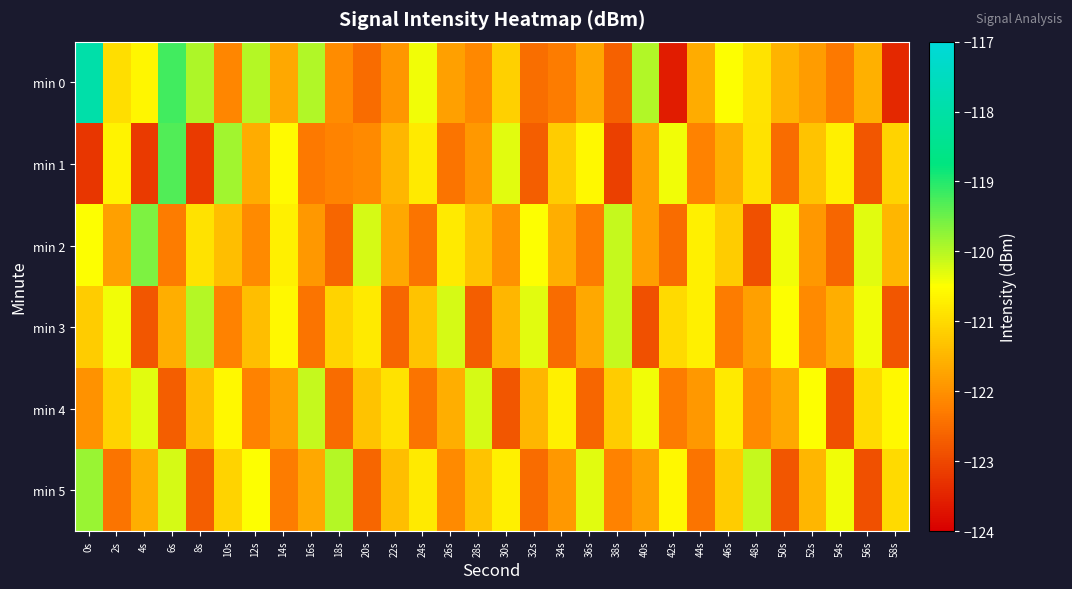

Reading left to right, list all the values displayed in this chart.

min 0: 0s=-117.9	2s=-120.9	4s=-120.6	6s=-119.2	8s=-119.9	10s=-122.1	12s=-120.0	14s=-121.7	16s=-120.0	18s=-122.1	20s=-122.5	22s=-121.9	24s=-120.4	26s=-121.8	28s=-122.1	30s=-121.2	32s=-122.5	34s=-122.3	36s=-121.7	38s=-122.6	40s=-120.0	42s=-123.6	44s=-121.6	46s=-120.5	48s=-120.9	50s=-121.5	52s=-121.8	54s=-122.3	56s=-121.6	58s=-123.4
min 1: 0s=-123.3	2s=-120.7	4s=-123.2	6s=-119.3	8s=-123.2	10s=-119.9	12s=-121.6	14s=-120.6	16s=-122.3	18s=-122.2	20s=-122.1	22s=-121.5	24s=-120.8	26s=-122.4	28s=-121.9	30s=-120.3	32s=-122.7	34s=-121.2	36s=-120.6	38s=-123.1	40s=-121.8	42s=-120.4	44s=-122.2	46s=-121.6	48s=-120.9	50s=-122.5	52s=-121.3	54s=-120.7	56s=-122.8	58s=-121.1
min 2: 0s=-120.5	2s=-121.8	4s=-119.6	6s=-122.3	8s=-120.9	10s=-121.4	12s=-122.1	14s=-120.7	16s=-121.9	18s=-122.6	20s=-120.2	22s=-121.7	24s=-122.4	26s=-120.8	28s=-121.3	30s=-122.0	32s=-120.5	34s=-121.6	36s=-122.3	38s=-120.1	40s=-121.8	42s=-122.5	44s=-120.7	46s=-121.2	48s=-122.9	50s=-120.4	52s=-121.9	54s=-122.6	56s=-120.3	58s=-121.5
min 3: 0s=-121.2	2s=-120.4	4s=-122.8	6s=-121.6	8s=-120.0	10s=-122.2	12s=-121.4	14s=-120.6	16s=-122.4	18s=-121.1	20s=-120.8	22s=-122.6	24s=-121.3	26s=-120.2	28s=-122.7	30s=-121.5	32s=-120.3	34s=-122.5	36s=-121.7	38s=-120.1	40s=-122.9	42s=-121.0	44s=-120.7	46s=-122.3	48s=-121.8	50s=-120.5	52s=-122.1	54s=-121.6	56s=-120.4	58s=-122.8
min 4: 0s=-122.0	2s=-121.1	4s=-120.3	6s=-122.7	8s=-121.4	10s=-120.6	12s=-122.2	14s=-121.8	16s=-120.1	18s=-122.5	20s=-121.3	22s=-120.9	24s=-122.4	26s=-121.6	28s=-120.2	30s=-122.8	32s=-121.5	34s=-120.7	36s=-122.6	38s=-121.2	40s=-120.4	42s=-122.3	44s=-121.9	46s=-120.8	48s=-122.1	50s=-121.7	52s=-120.5	54s=-122.9	56s=-121.0	58s=-120.6
min 5: 0s=-119.8	2s=-122.4	4s=-121.6	6s=-120.2	8s=-122.7	10s=-121.1	12s=-120.5	14s=-122.3	16s=-121.7	18s=-120.0	20s=-122.6	22s=-121.4	24s=-120.8	26s=-122.1	28s=-121.3	30s=-120.7	32s=-122.5	34s=-121.9	36s=-120.3	38s=-122.2	40s=-121.8	42s=-120.6	44s=-122.4	46s=-121.2	48s=-120.1	50s=-122.8	52s=-121.5	54s=-120.4	56s=-122.9	58s=-121.0